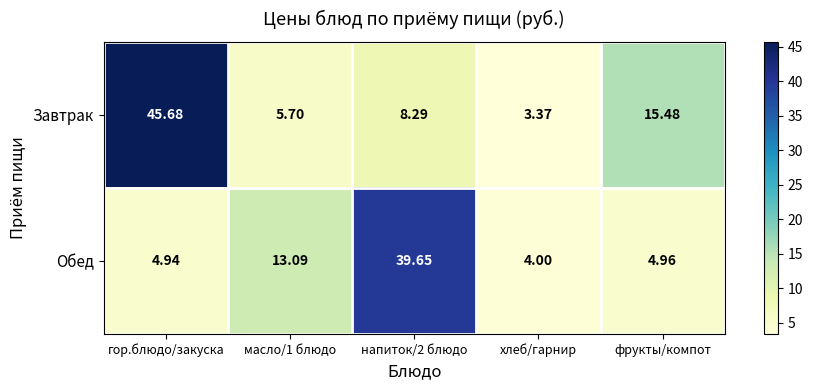

What is the spread (max minus min) of values at фрукты/компот?

10.5